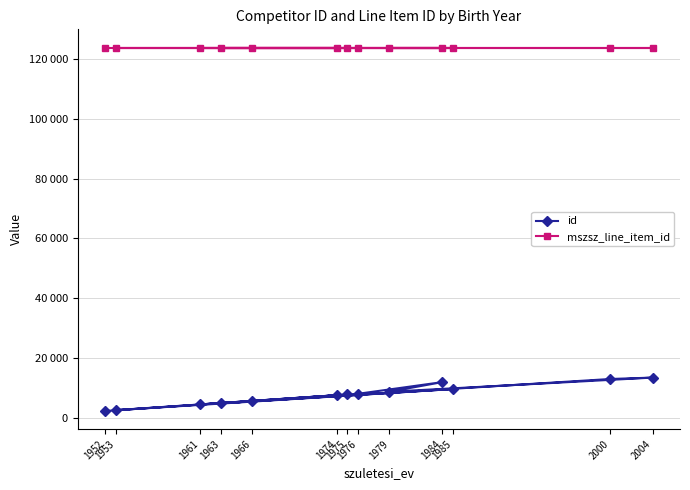

Rank the series at 1961 from highest to lowest value.

mszsz_line_item_id, id